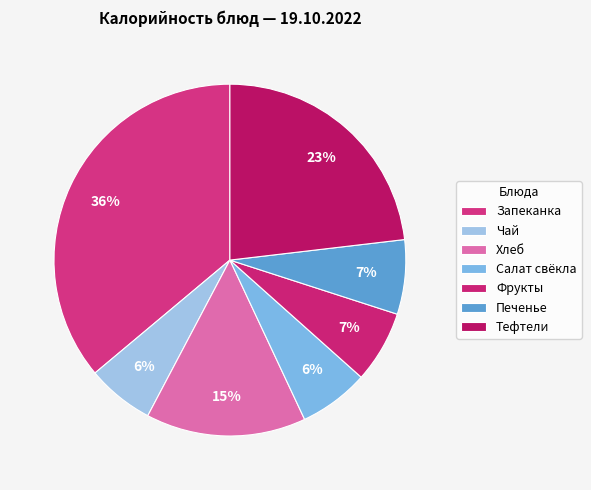

Rank the categories by value from highest to lowest.

Запеканка картофельная с печенью, Тефтели, Хлеб йодированный, Печенье, Фрукты, Салат из свеклы отварной, Чай с сахаром